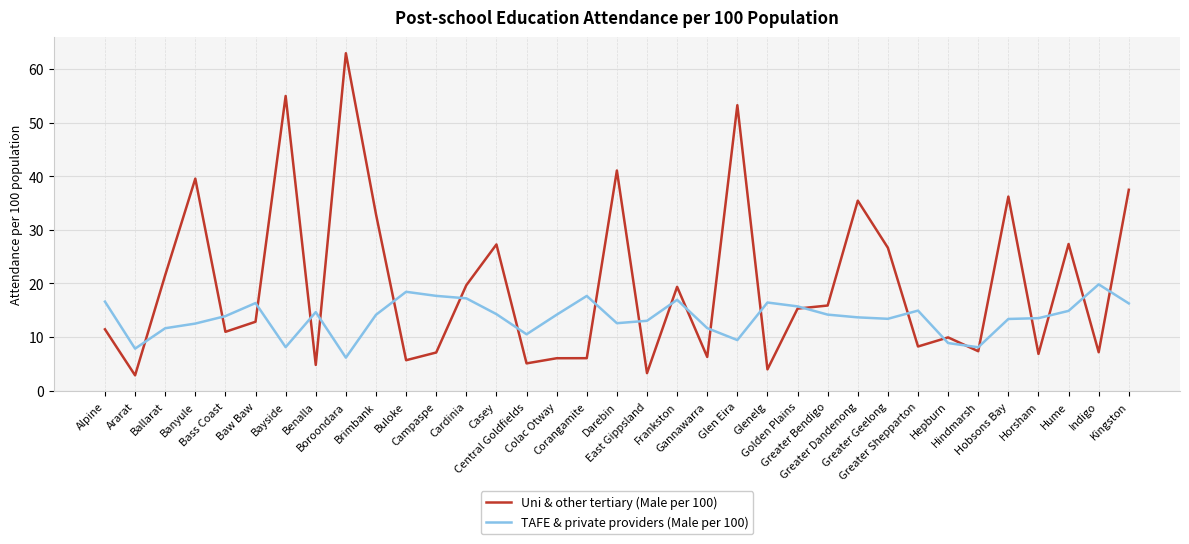

Where is Uni & other tertiary (Male per 100) nearest to the value 32?

Brimbank